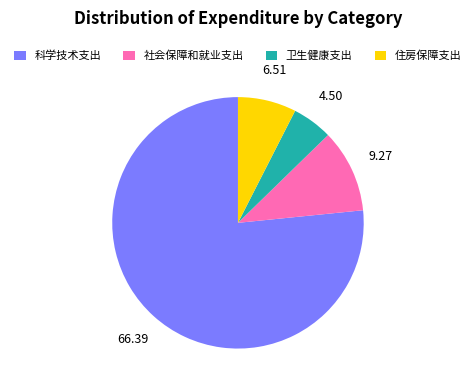

Which category has the smallest portion of the pie?

卫生健康支出